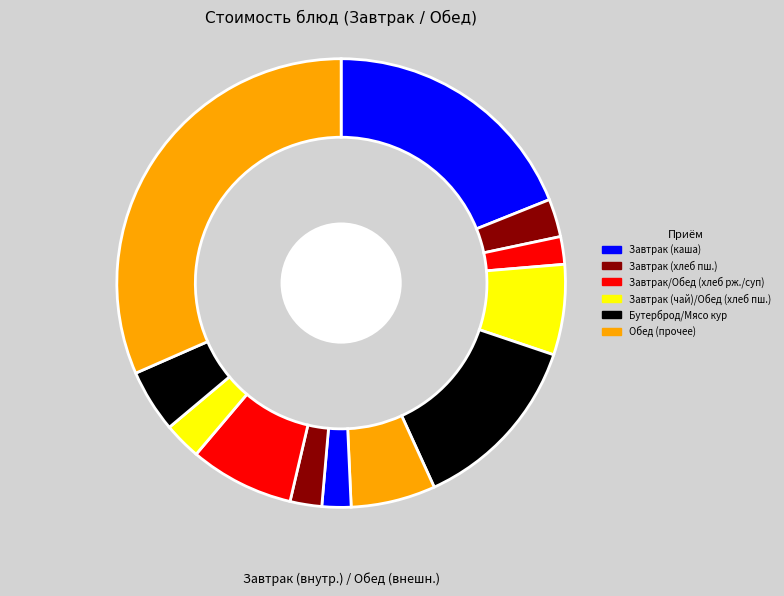

To the nearest percent, what is the average slice percentage?

8%